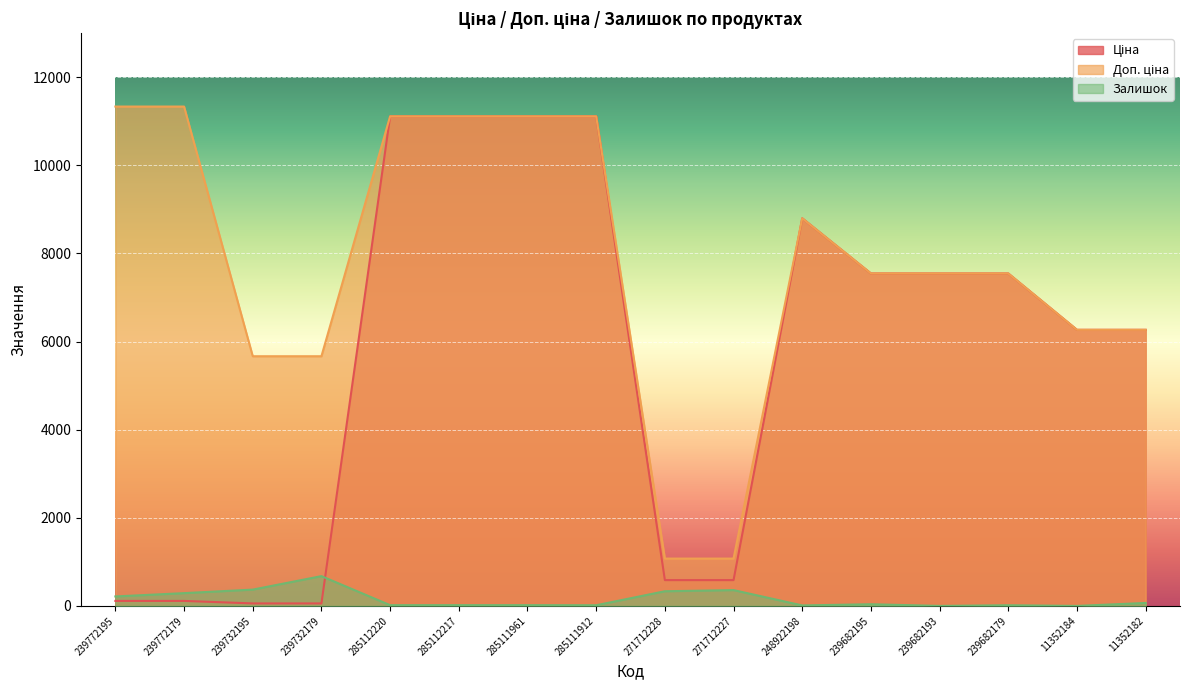

What is the value of the Залишок point at the 10th from the left?

359.0